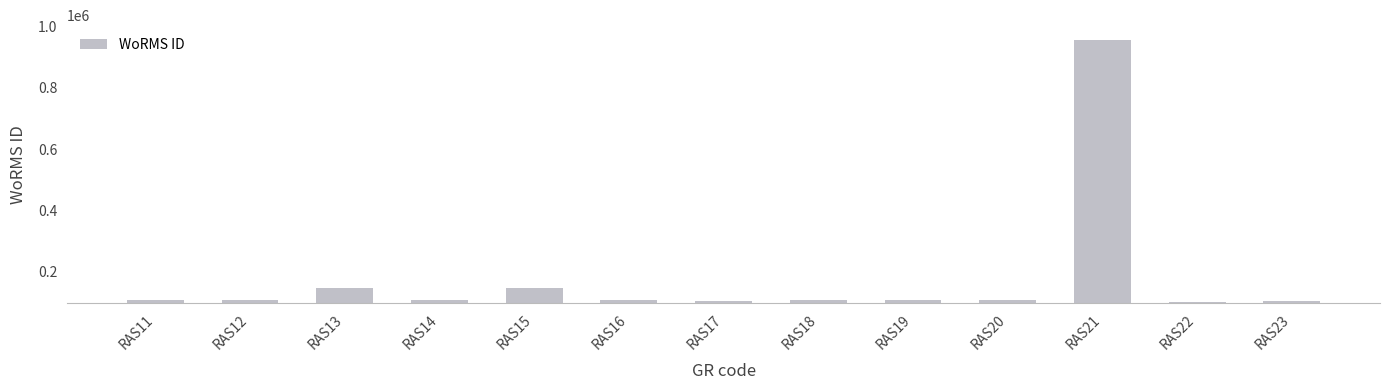

What is the change in value from RAS12 to RAS13?

+39447